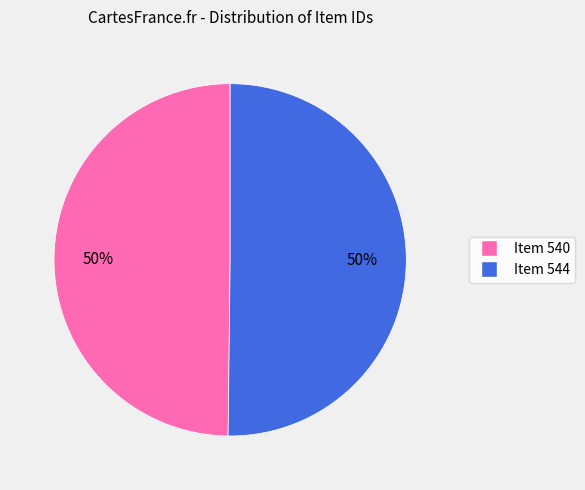

Is the sum of Item 540 and Item 544 greater than half?

Yes